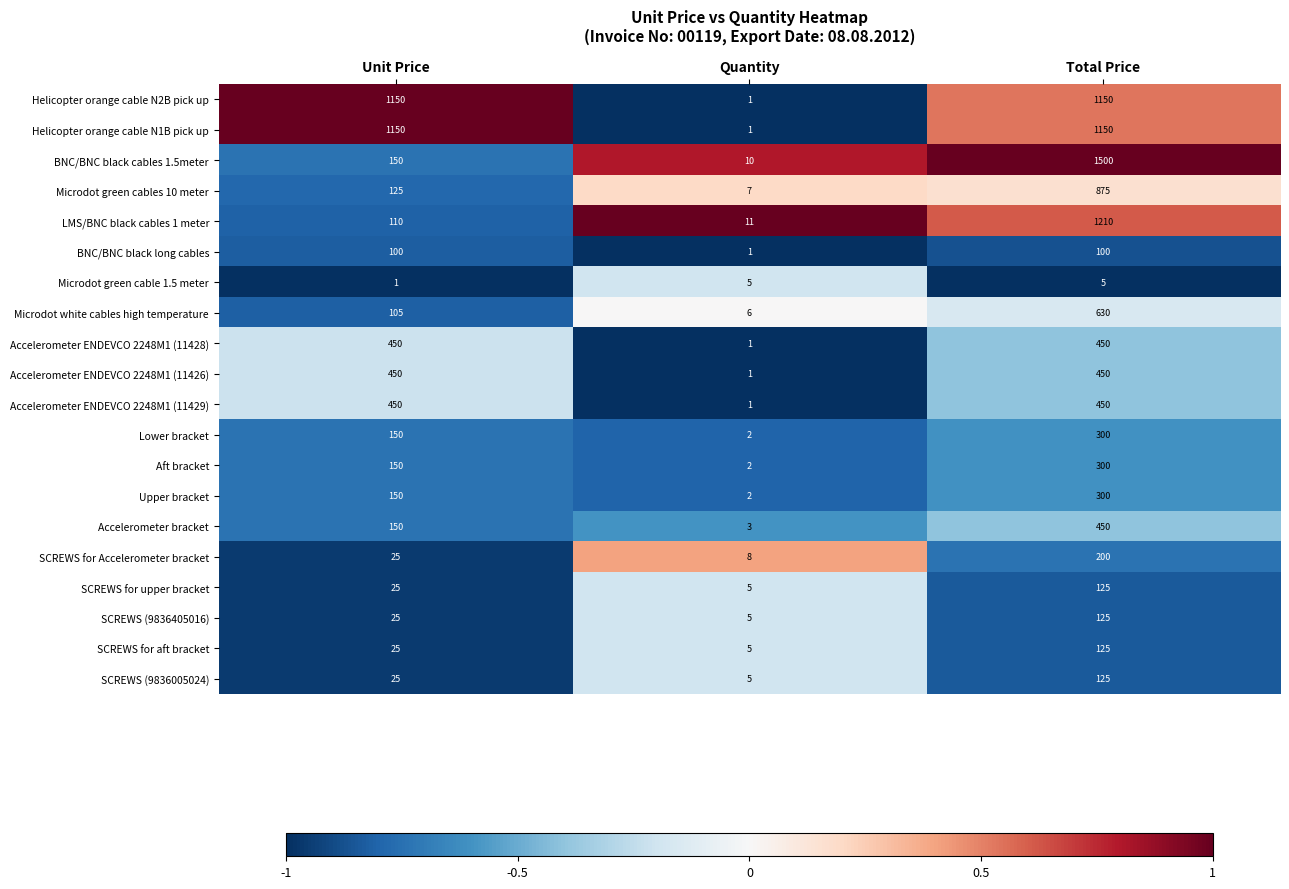

What is the minimum value for SCREWS for Accelerometer bracket?

8